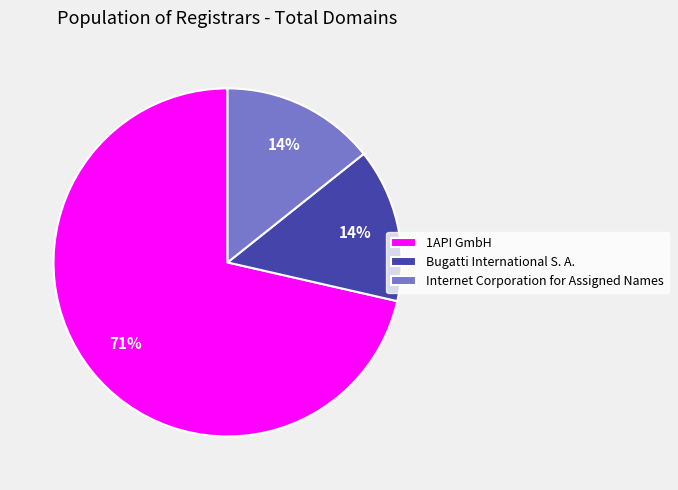

What is the ratio of the value at Internet Corporation for Assigned Names to the value at Bugatti International S. A.?

1.0